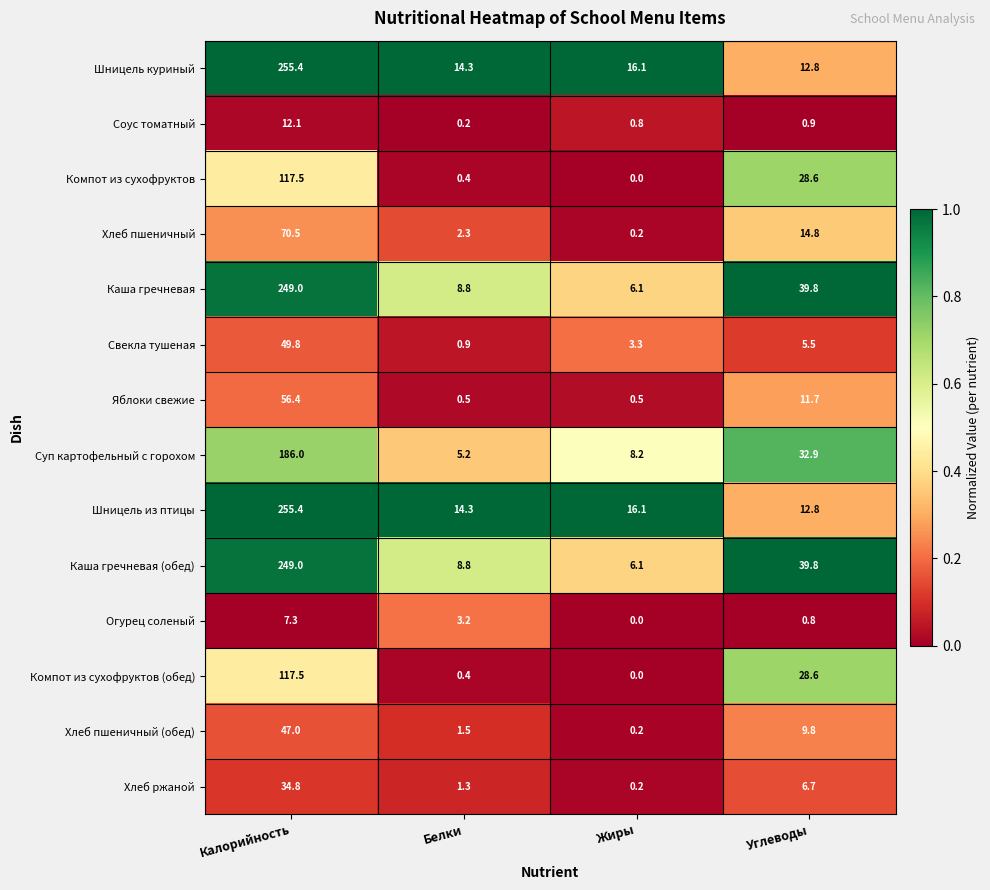

Where does the Компот из сухофруктов series first go above 28?

Калорийность